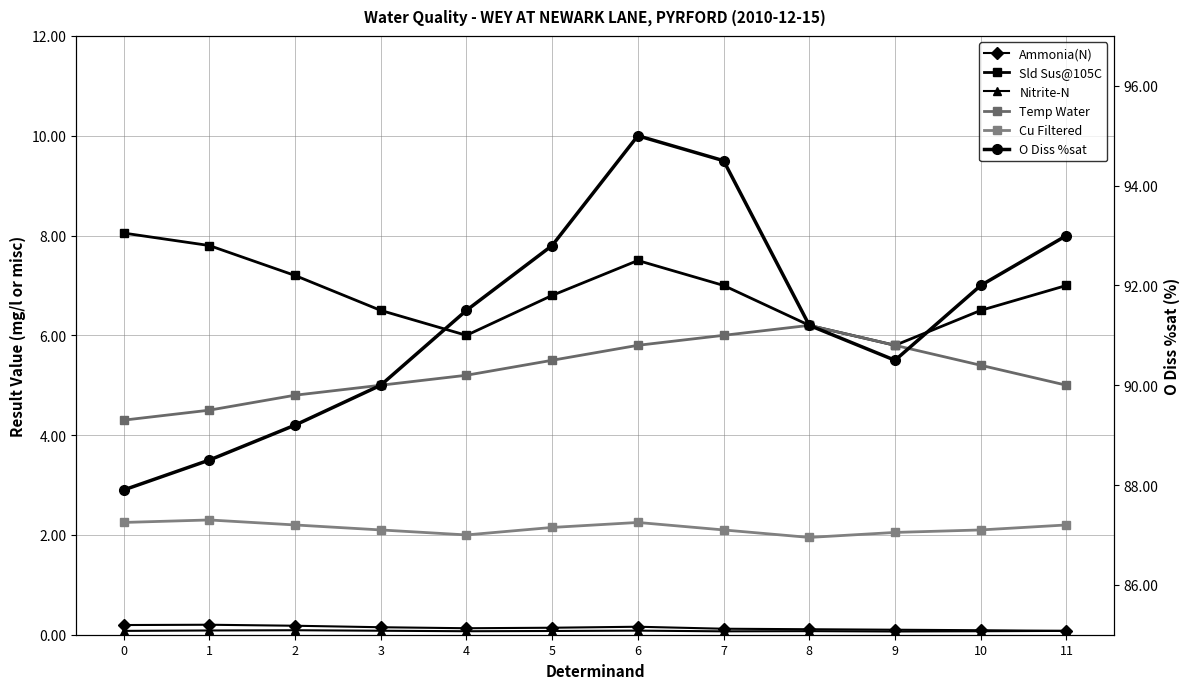

At which label is Ammonia(N) closest to 0?

11